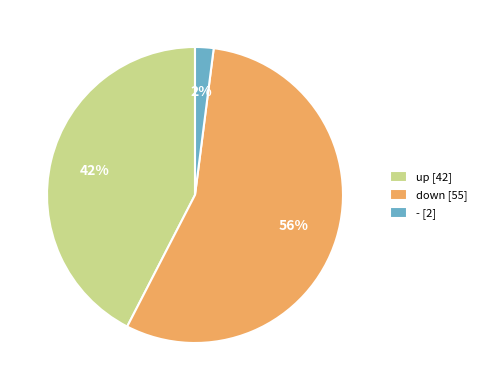

To the nearest percent, what is the average slice percentage?

33%